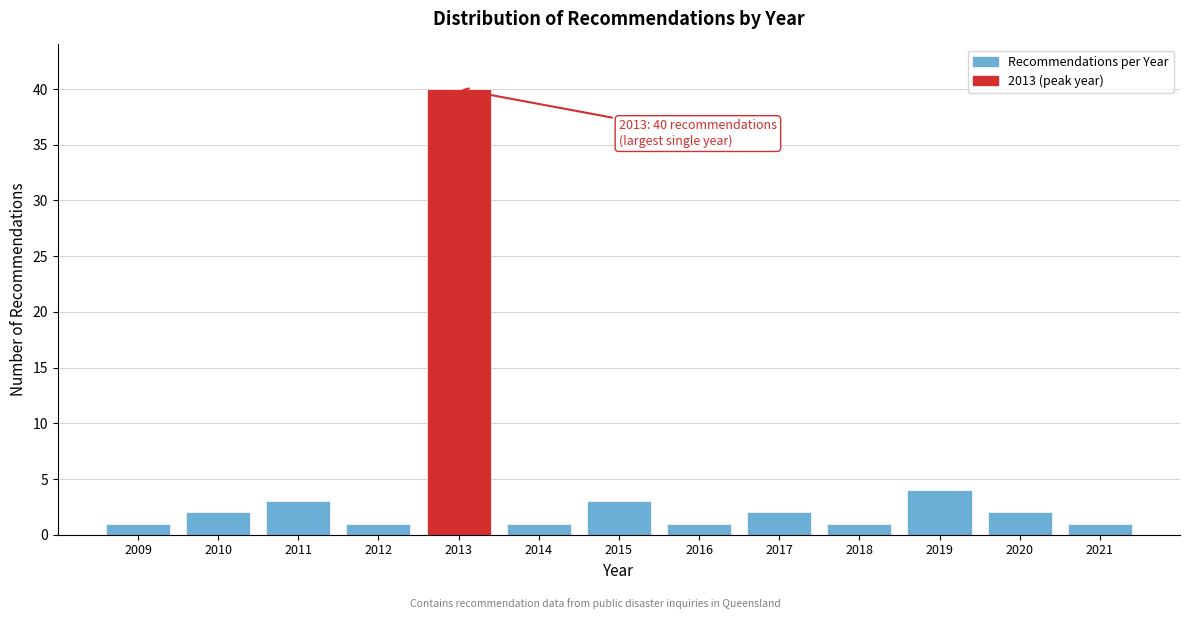

Reading right to left, list all the values displayed in this chart.

2021=1	2020=2	2019=4	2018=1	2017=2	2016=1	2015=3	2014=1	2013=40	2012=1	2011=3	2010=2	2009=1